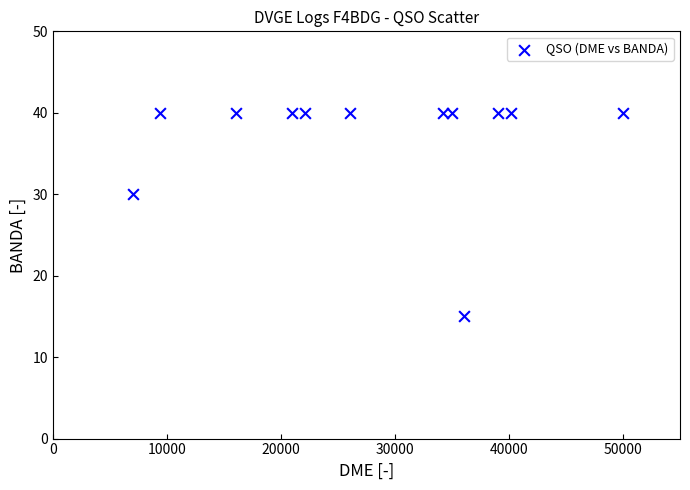

What Y value in the scatter plot is closest to 27?

30